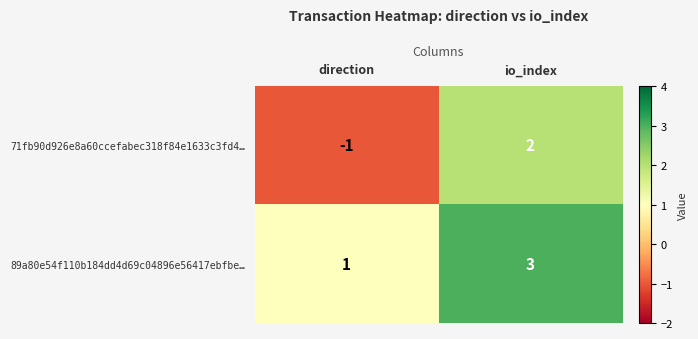

What is the greatest value displayed?

3